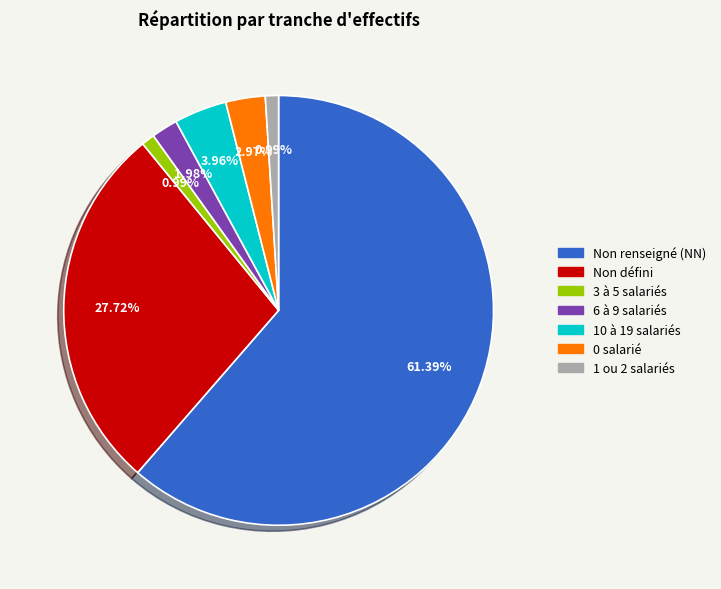

Which category has the biggest portion of the pie?

Non renseigné (NN)